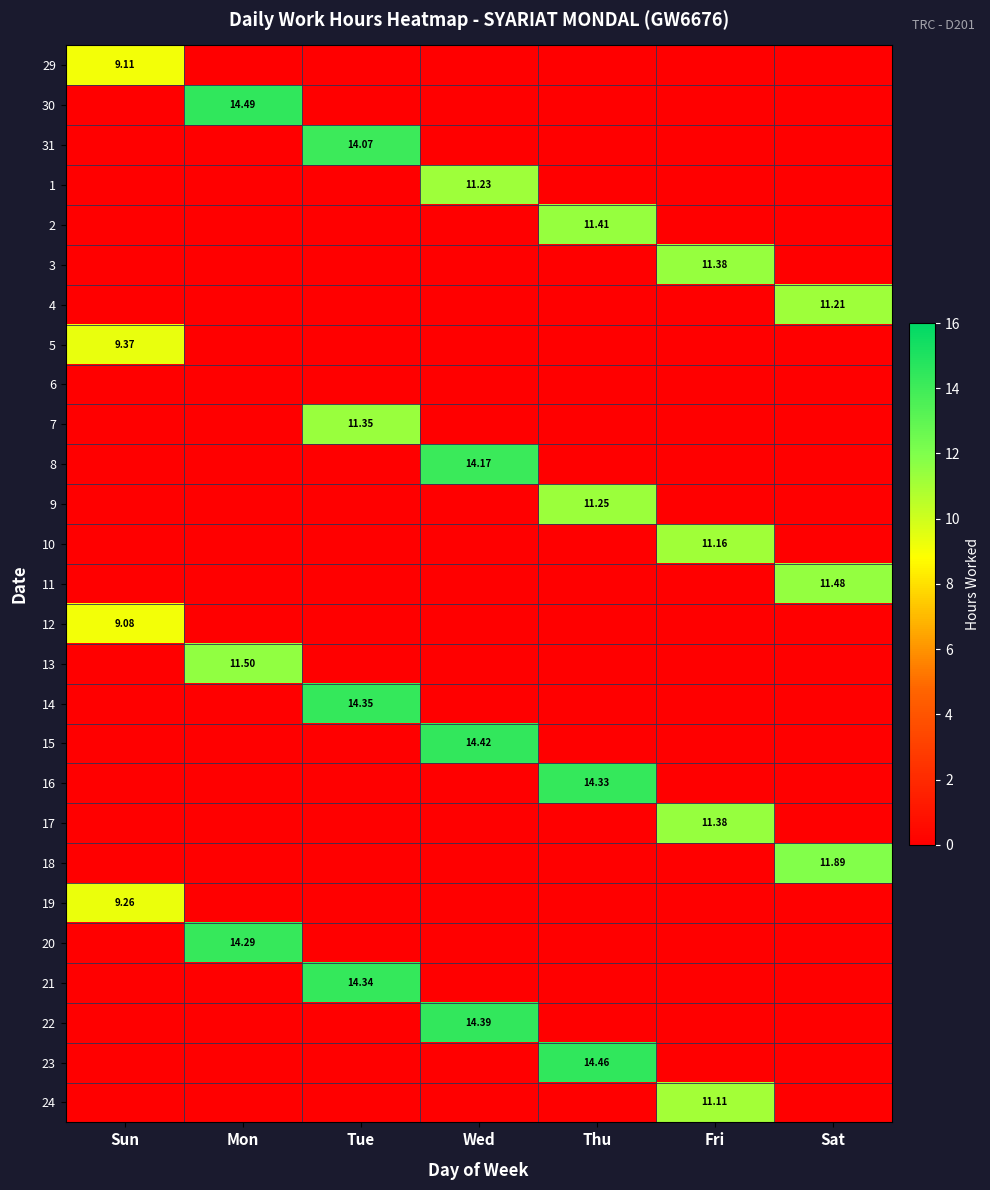

True or false: 14 has a value of 8.0 at Mon.

False